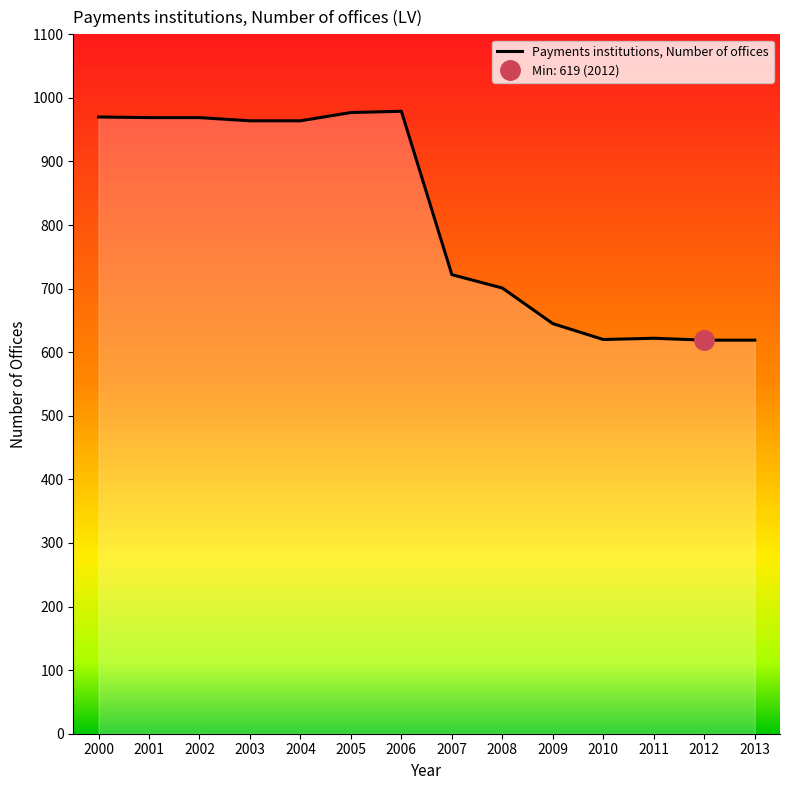

Which label corresponds to the largest value in the chart?

2006